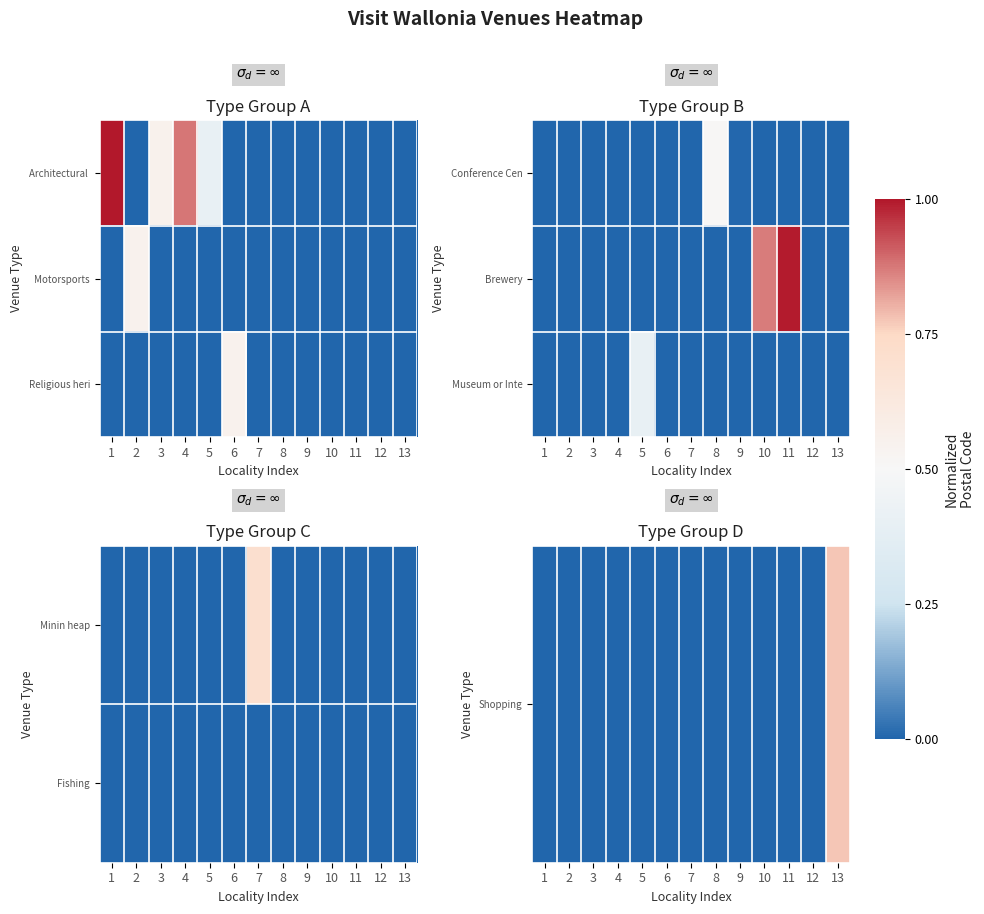

Is it true that Museum or Inte equals 0.0 at 6?

True